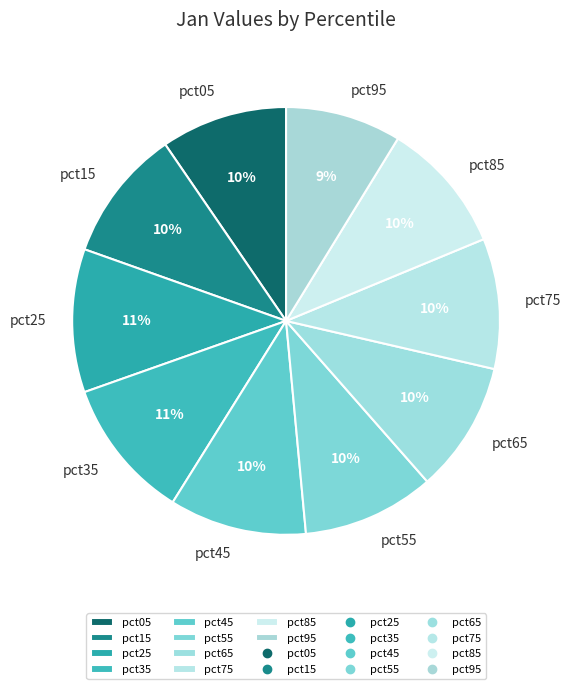

Do pct35 and pct55 together represent more than half of the pie?

No